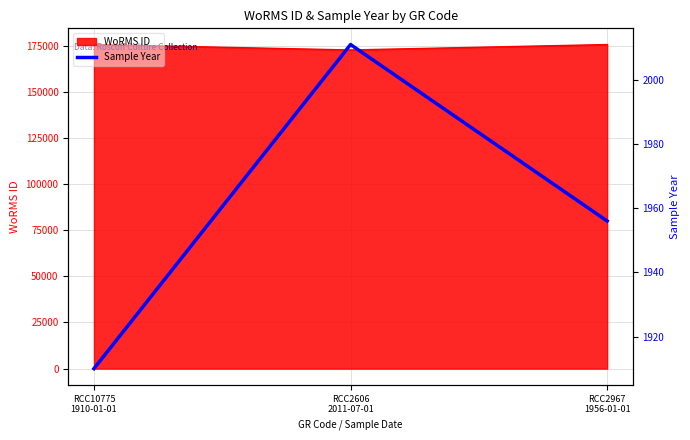

How many data points are less than 1956?

1